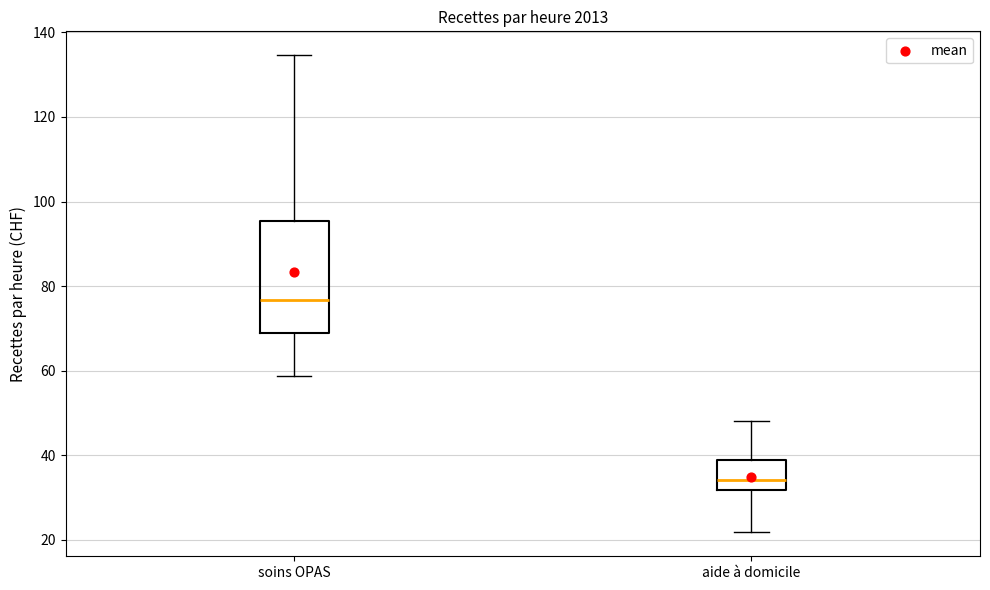

Reading left to right, transcribe this box plot: for each box, give where its median line is, the range the box spans, and where its two whiskers end, as read against the y-axis. The values are not printed on the chart, so give them approximately, as read against the axis.

soins OPAS: median 76, box 68 to 96, whiskers 58 to 134
aide à domicile: median 34, box 32 to 38, whiskers 22 to 48